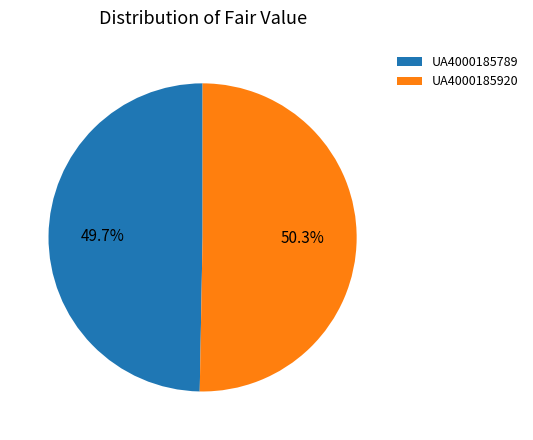

Count the number of slices in the pie.

2